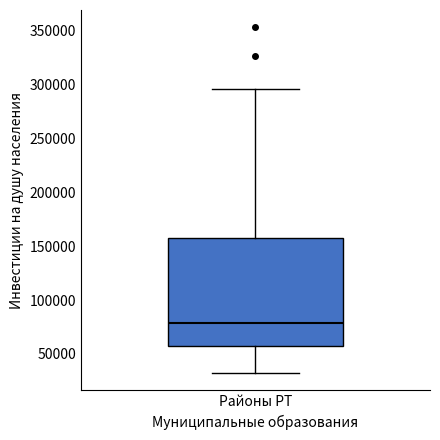

Read this box plot against the y-axis: the position of the median line, the range covered by the box, and the ends of both whiskers. The values are not printed on the chart, so give them approximately, as read against the axis.

median 80000, box 55000 to 155000, whiskers 30000 to 295000